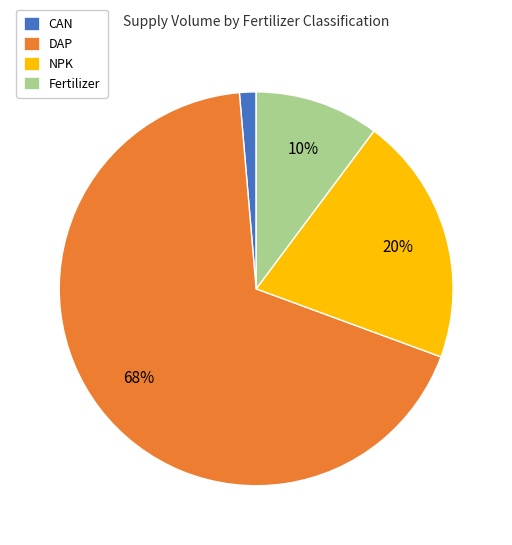

Which has a higher value, CAN or DAP?

DAP